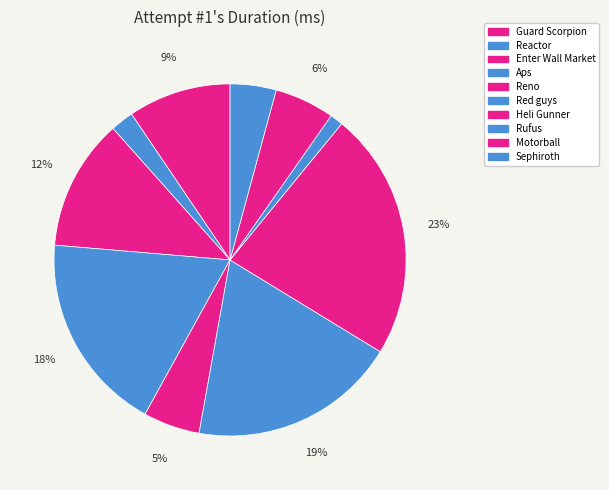

How many segments does this pie chart have?

10